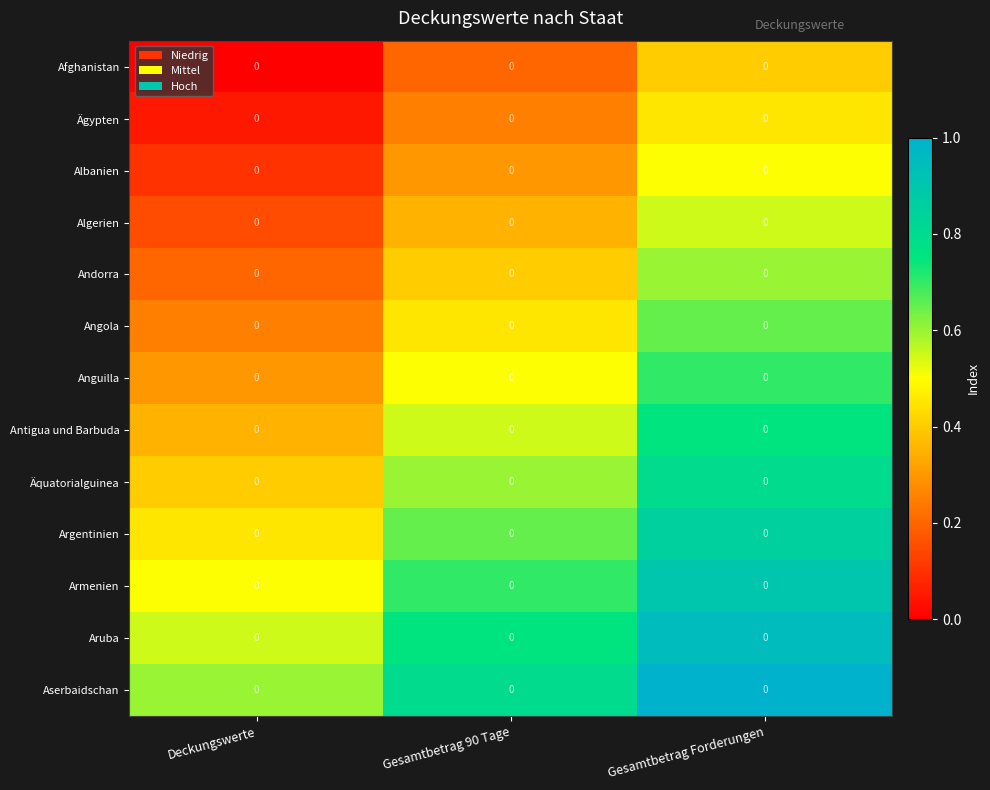

What is the difference between the highest and lowest values at Deckungswerte?

0.6